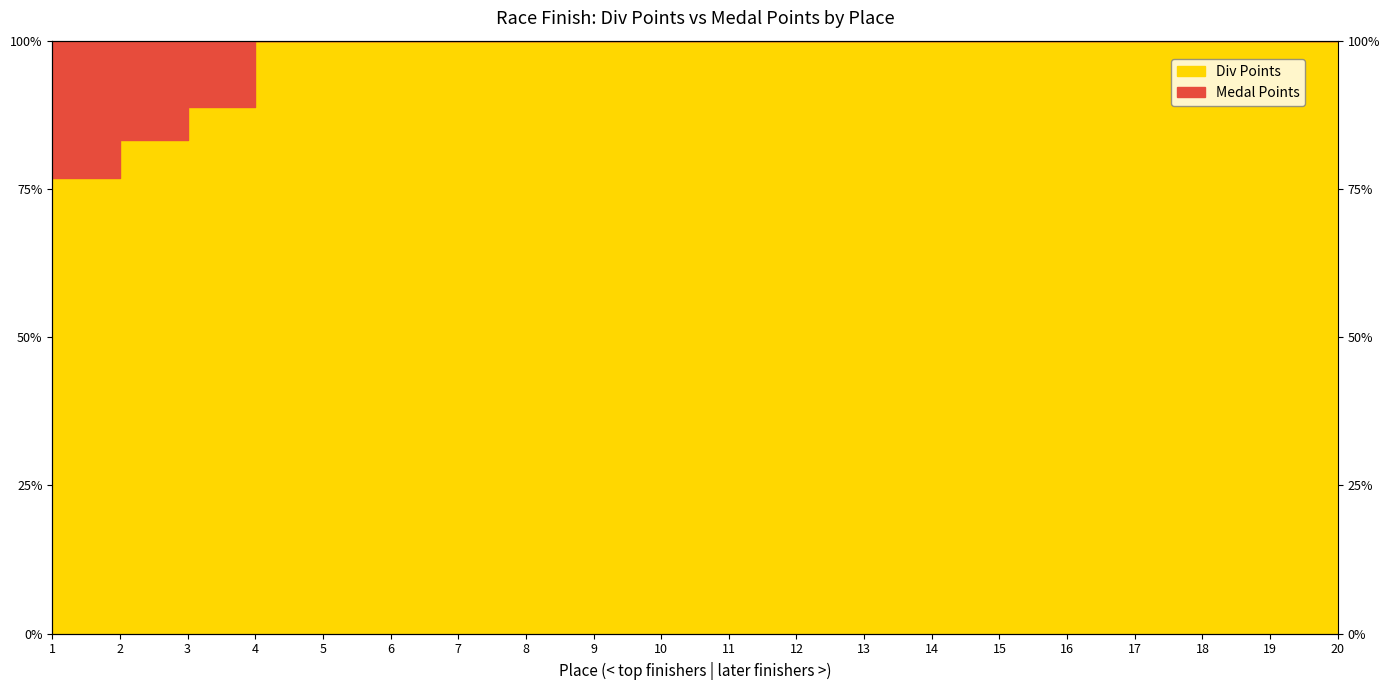

List the labels in order of value, smallest first.

1, 2, 3, 4, 5, 6, 7, 8, 9, 10, 11, 12, 13, 14, 15, 16, 17, 18, 19, 20